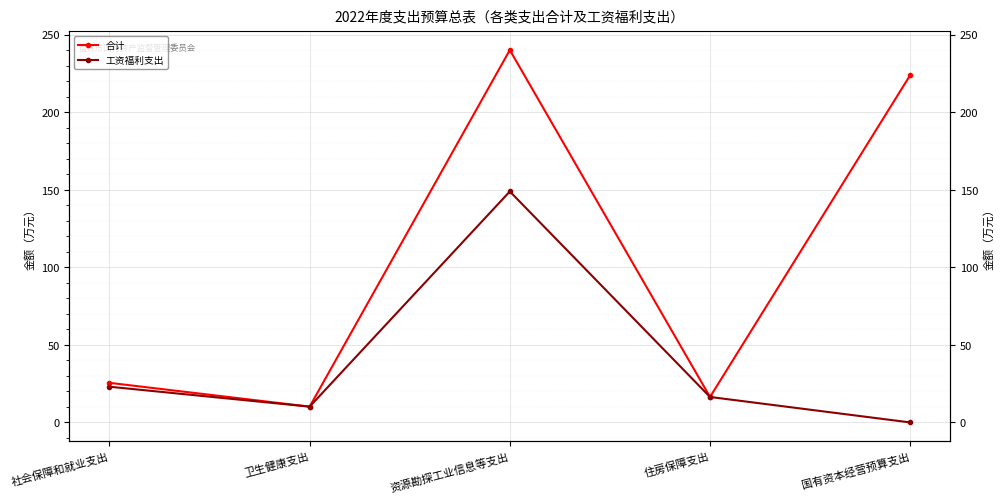

What position from the left is 国有资本经营预算支出?

5